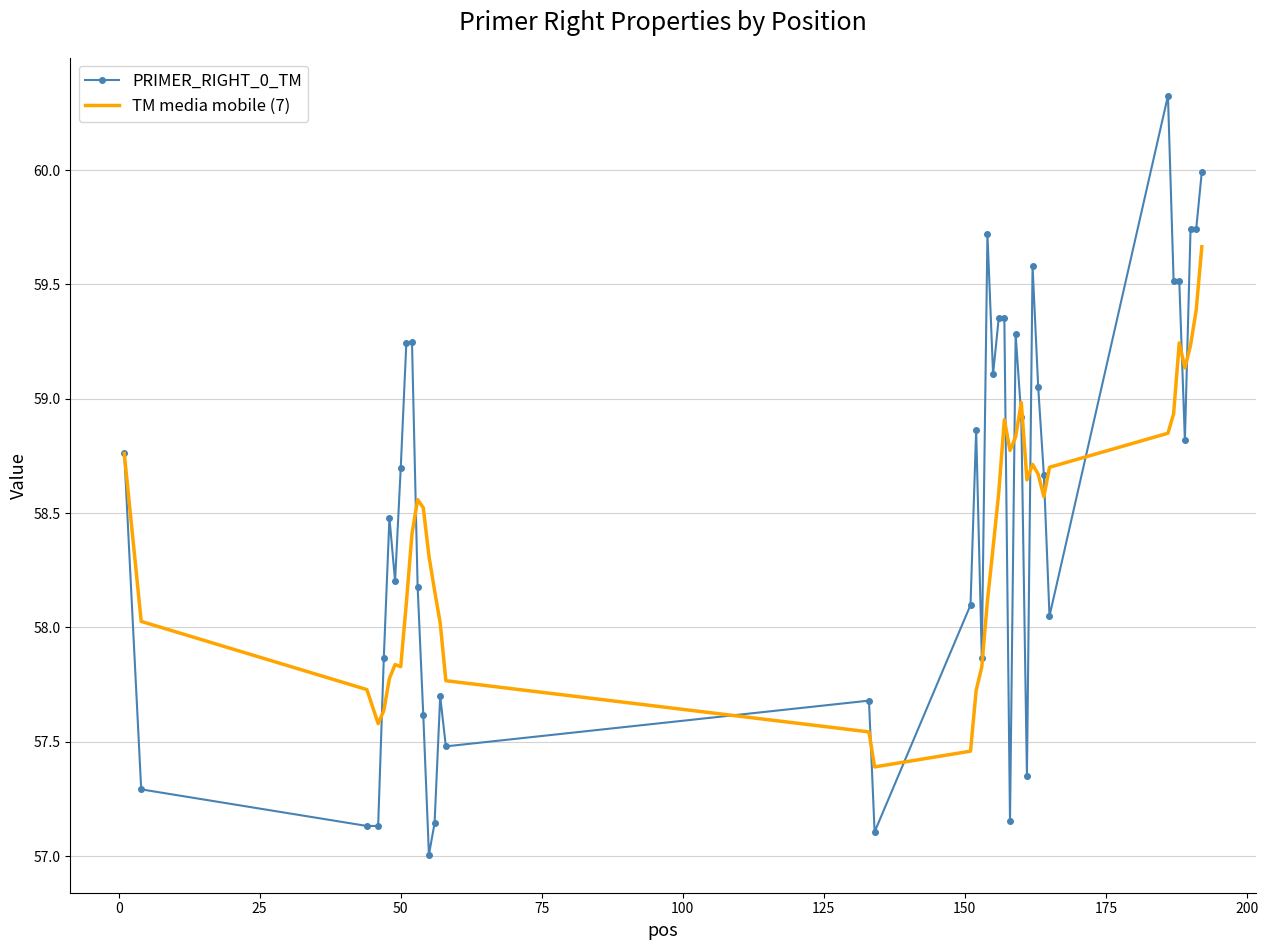

What is the greatest value displayed?

60.3